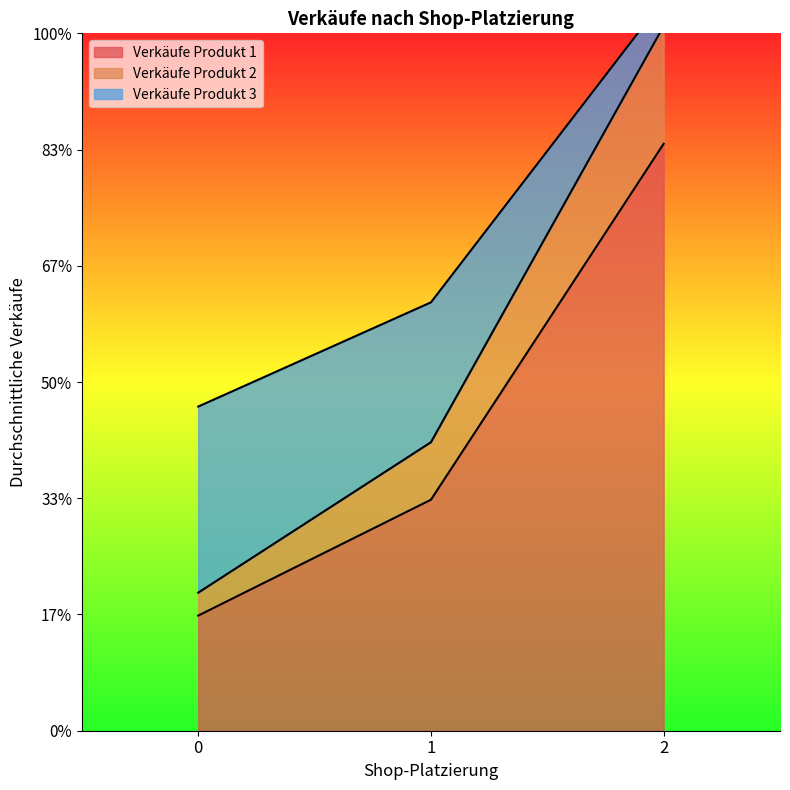

What are all the series names shown in the legend?

Verkäufe Produkt 1, Verkäufe Produkt 2, Verkäufe Produkt 3